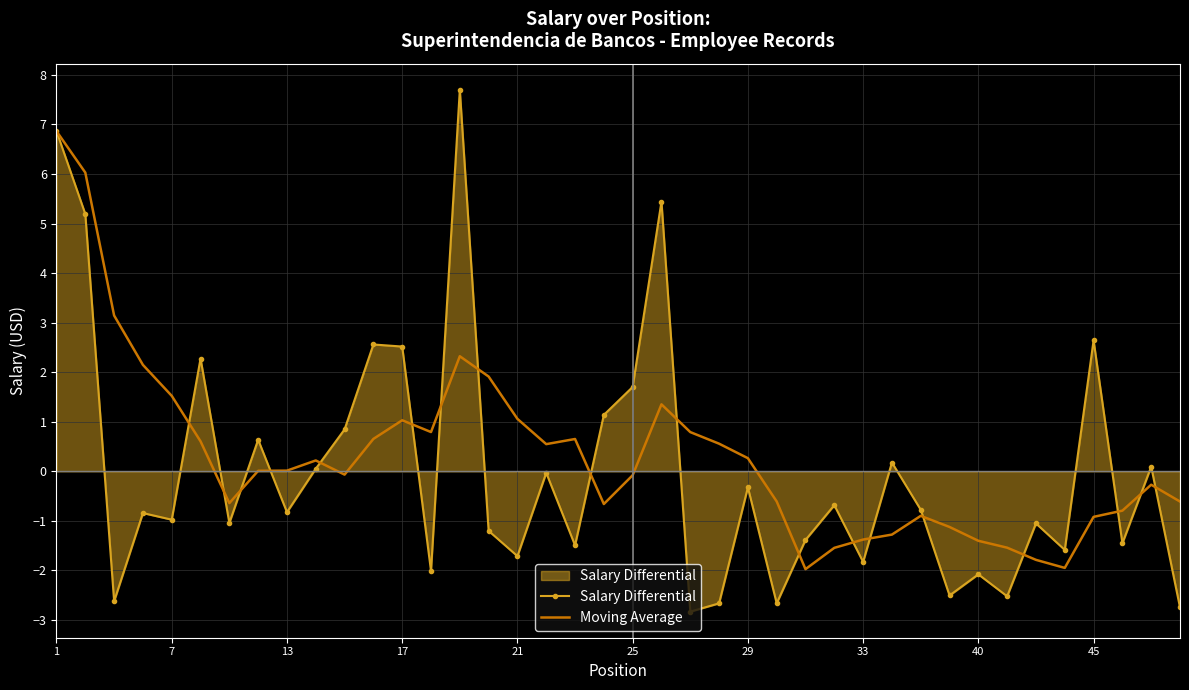

Which series has the widest spread of values?

Salary Differential